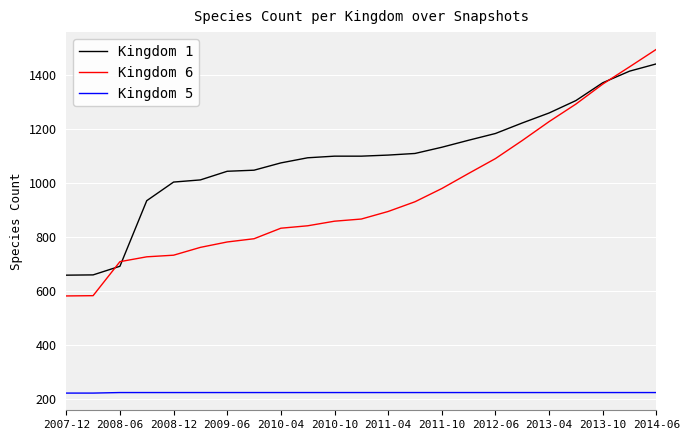

Rank the series by their average value, from lowest to highest.

Kingdom 5, Kingdom 6, Kingdom 1